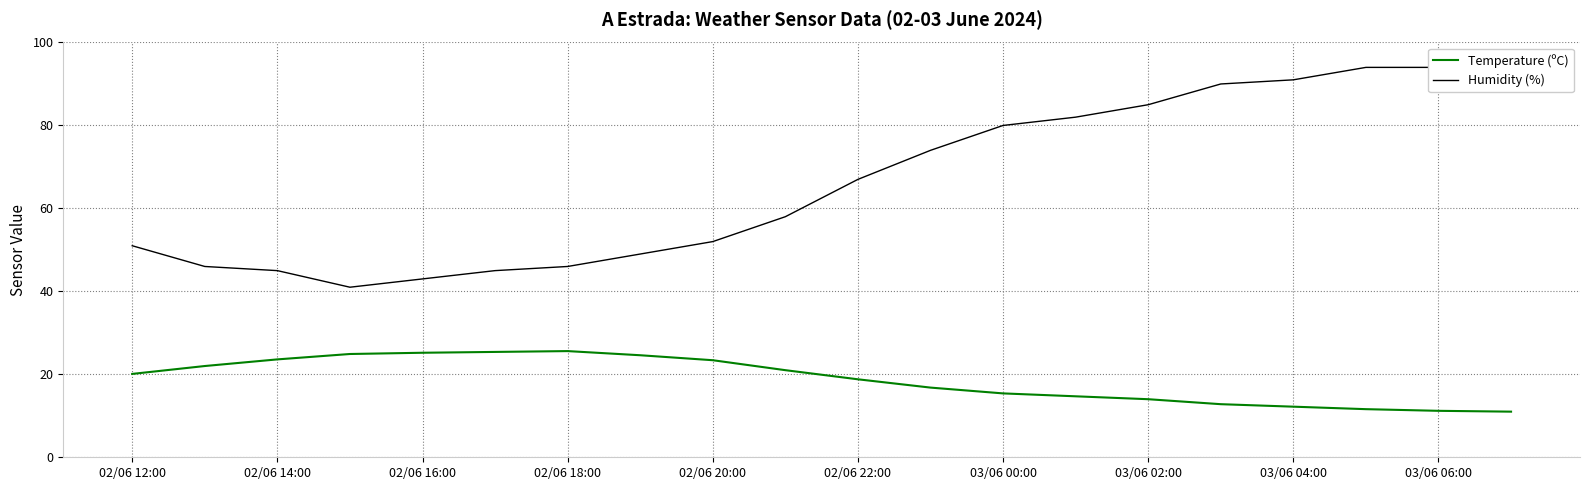

List the series in order of their overall mean, highest first.

Humidity (%), Temperature (ºC)